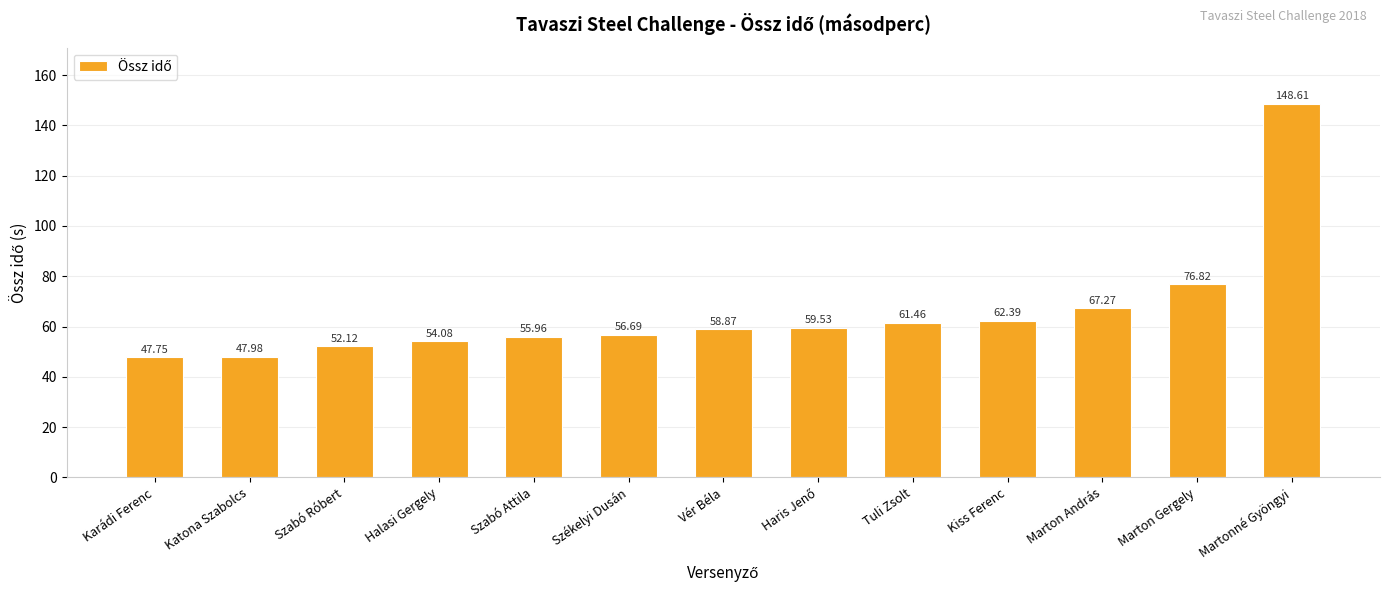

Where does the data first go above 58?

Vér Béla